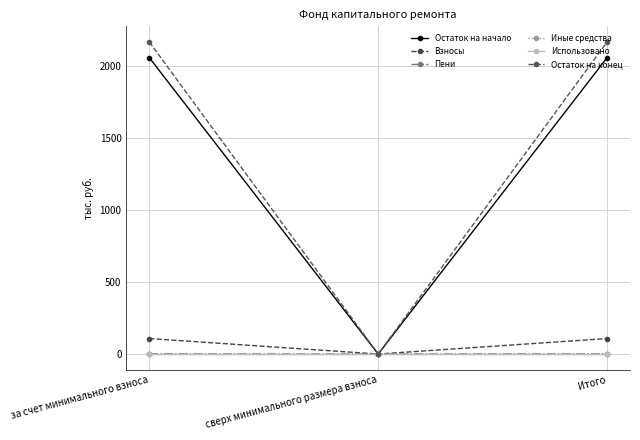

Reading left to right, transcribe all the data shown in this chart.

Остаток на начало: за счет минимального взноса=2057.2	сверх минимального размера взноса=0.0	Итого=2057.2
Взносы: за счет минимального взноса=107.5	сверх минимального размера взноса=0.0	Итого=107.5
Пени: за счет минимального взноса=1.2	сверх минимального размера взноса=0.0	Итого=1.2
Иные средства: за счет минимального взноса=0.0	сверх минимального размера взноса=0.0	Итого=0.0
Использовано: за счет минимального взноса=0.0	сверх минимального размера взноса=0.0	Итого=0.0
Остаток на конец: за счет минимального взноса=2165.9	сверх минимального размера взноса=0.0	Итого=2165.9